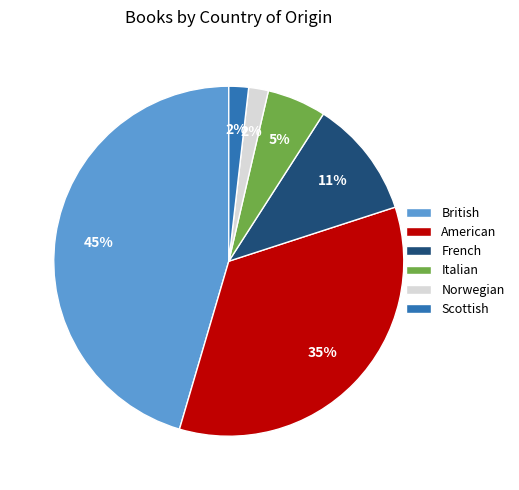

To the nearest percent, what portion does Norwegian represent?

2%